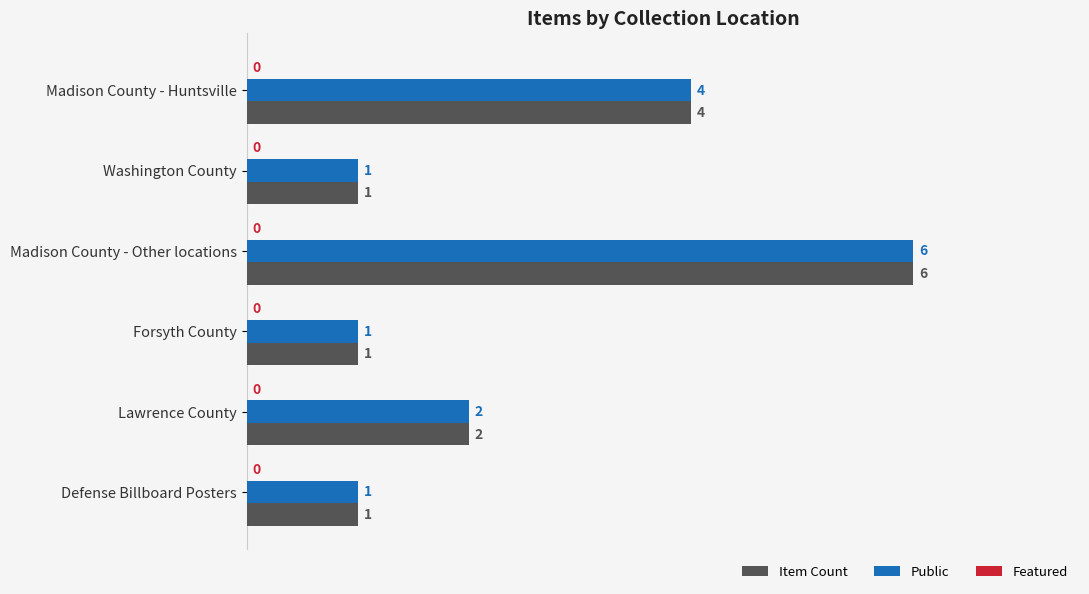

True or false: Public has a value of 1 at Washington County.

True